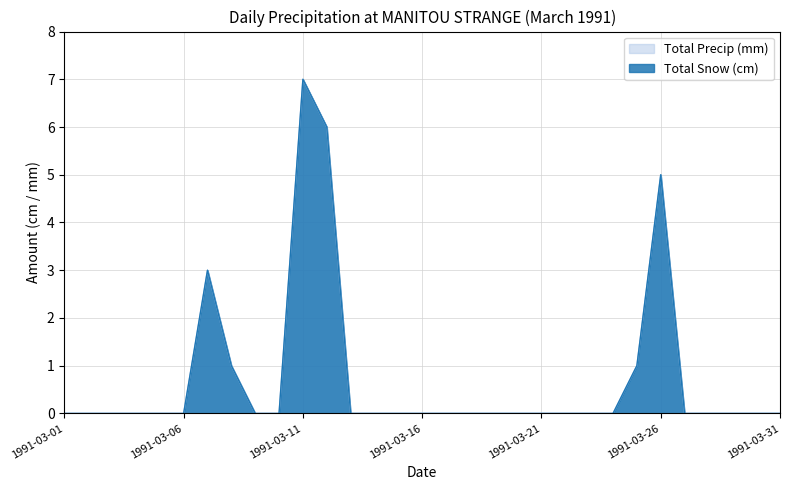

Where is Total Precip (mm) nearest to the value 3?

1991-03-07